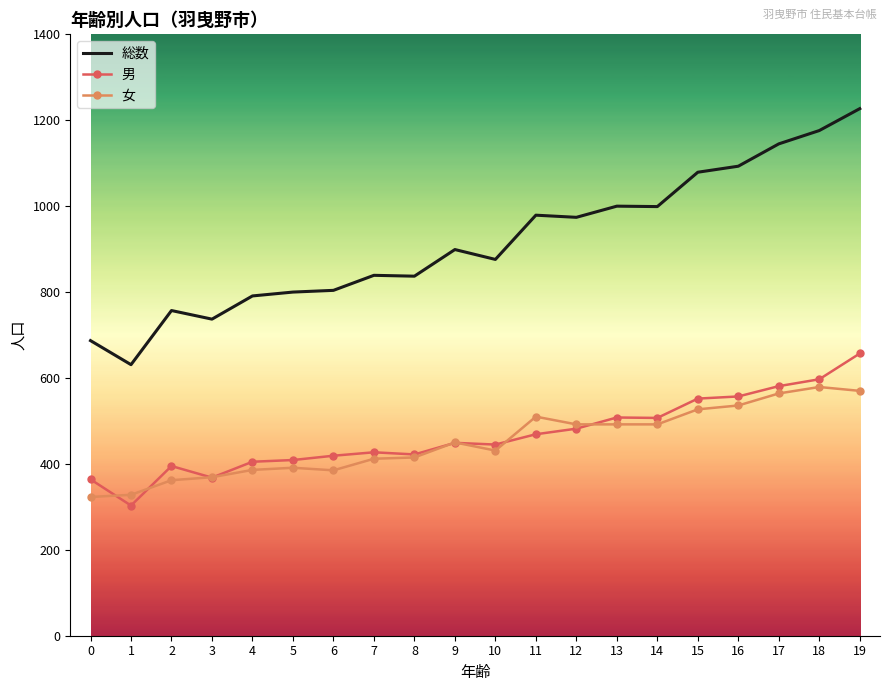

How many categories are shown in the chart?

20